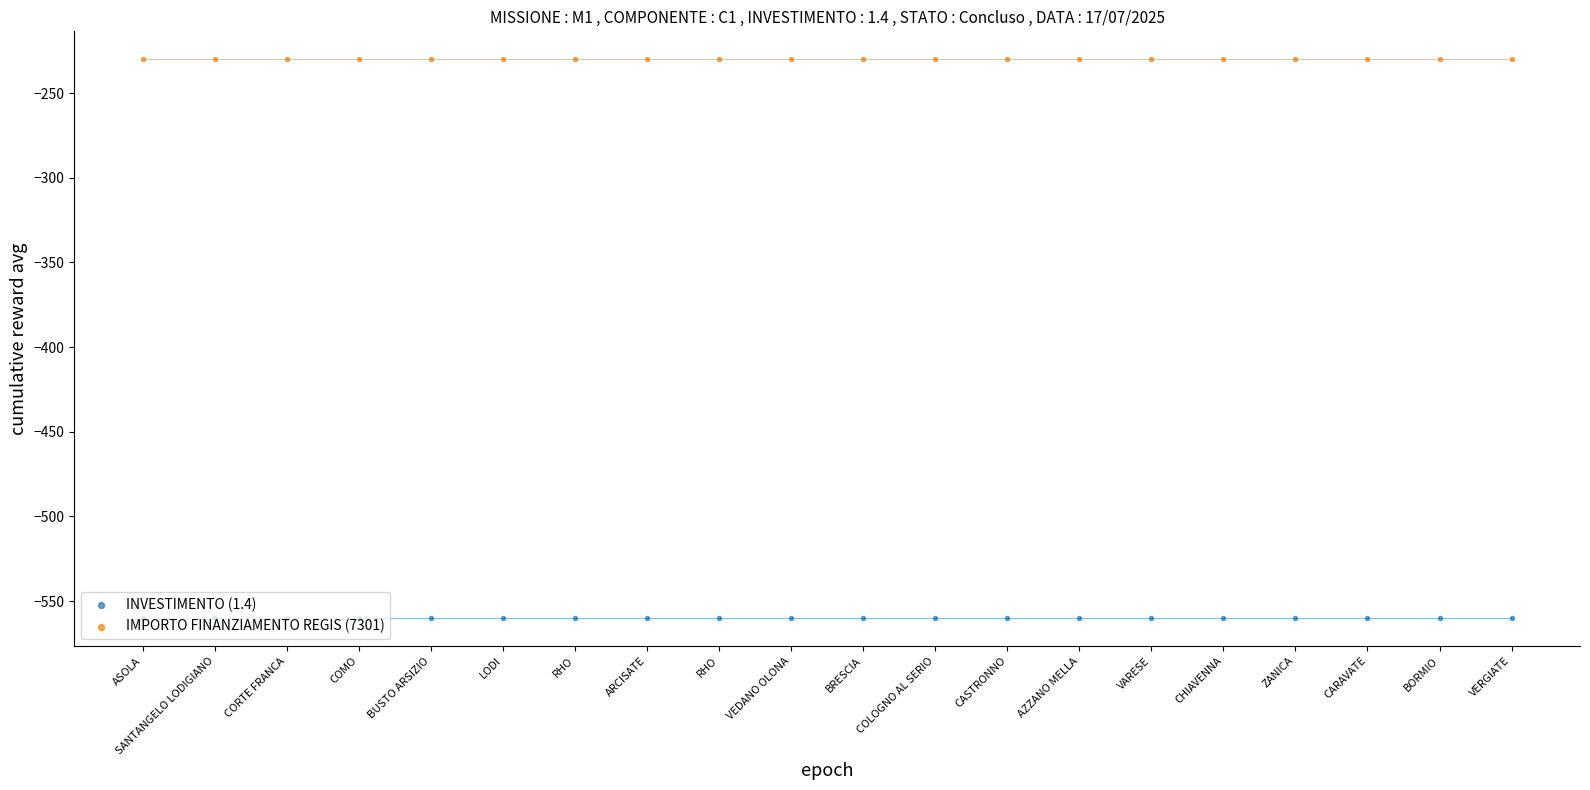

What is the total value across all series at ASOLA?

-790